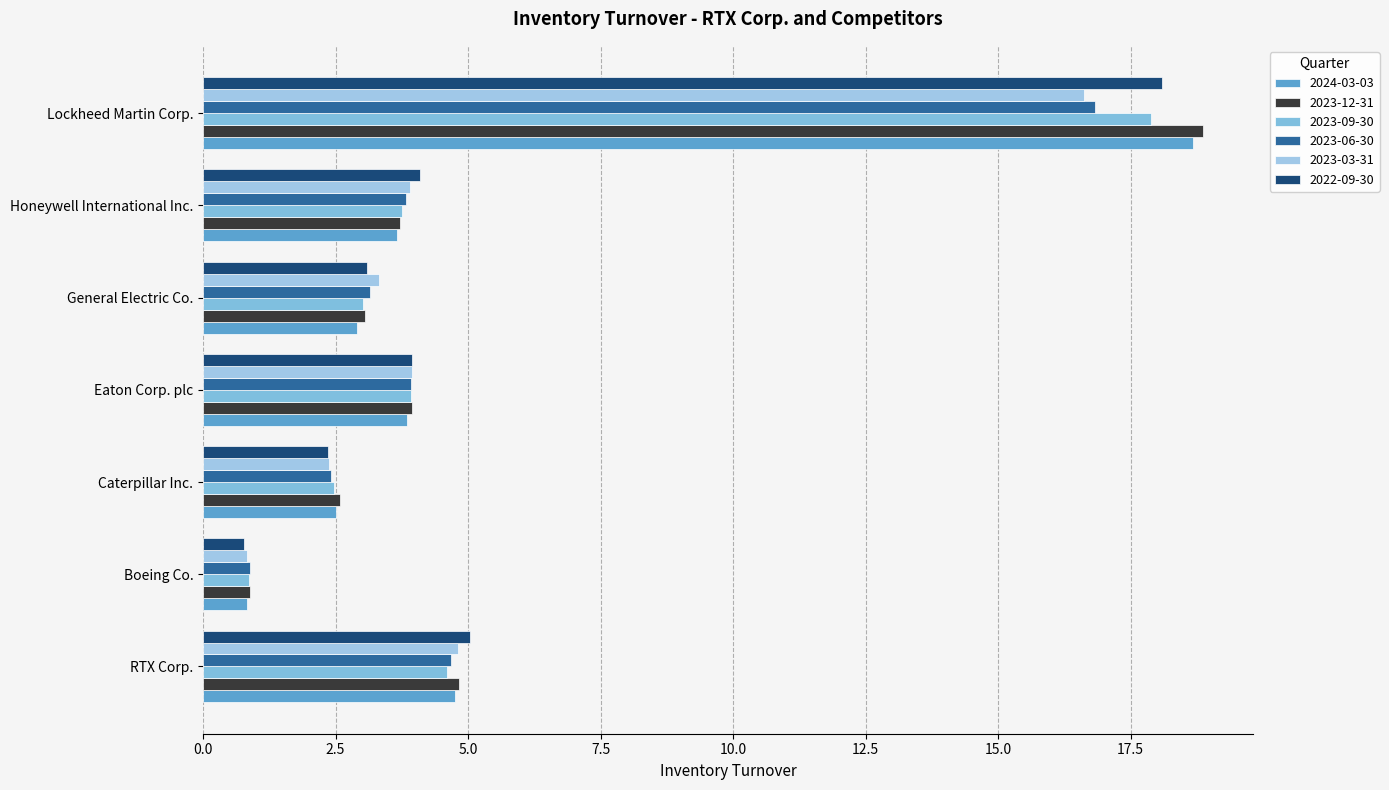

How many values in the 2023-03-31 series exceed 3?

5